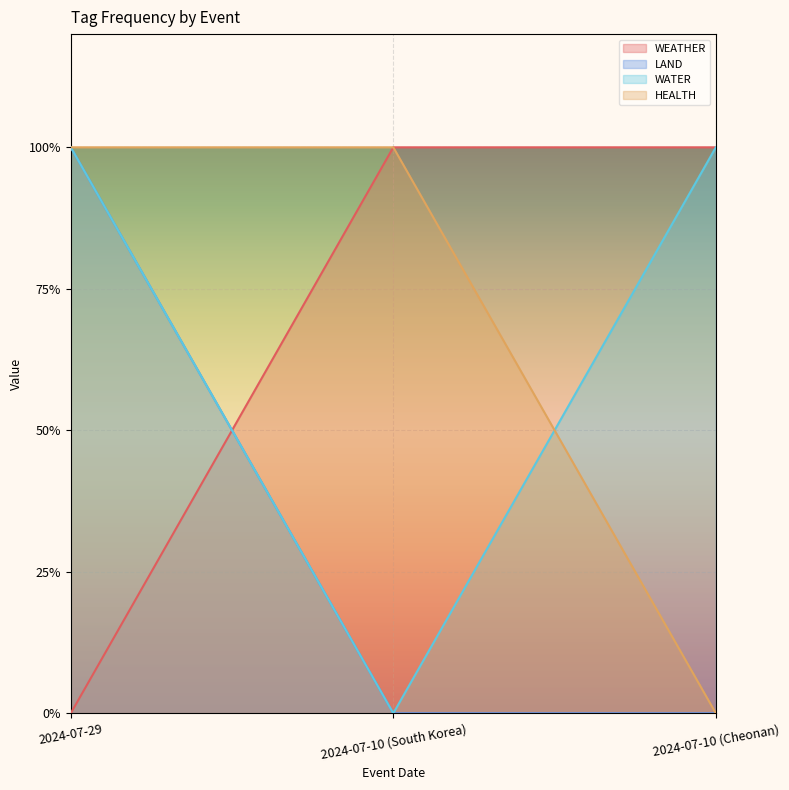

True or false: LAND has a value of 1 at 2024-07-29.

False